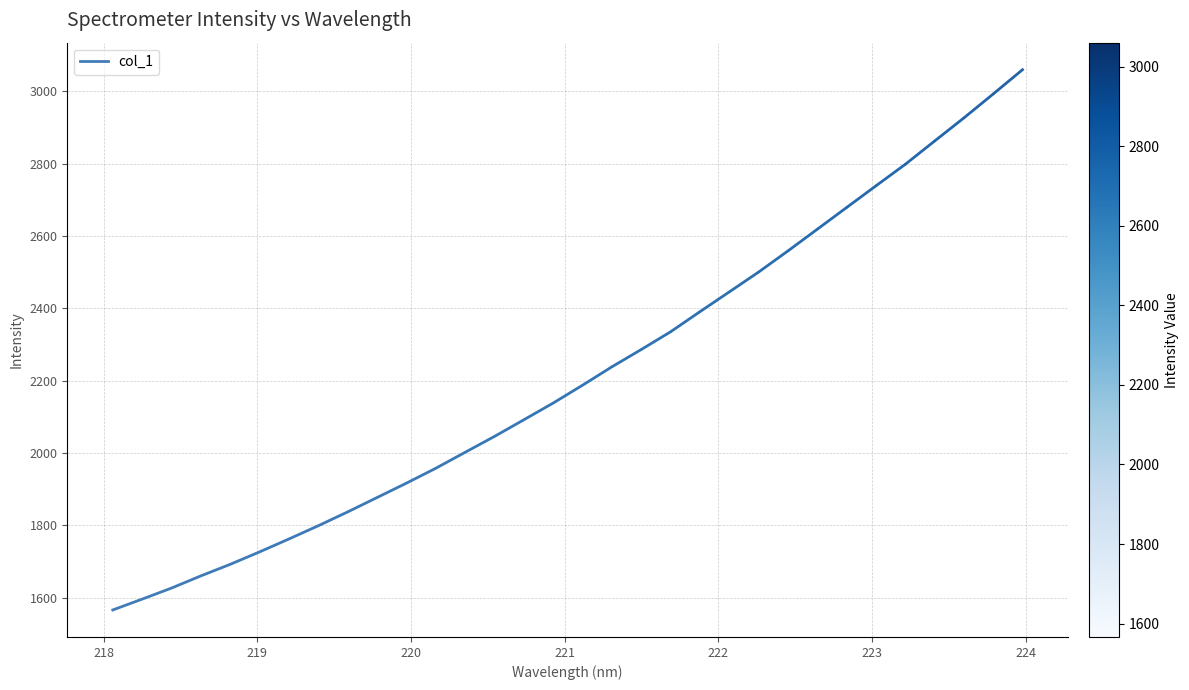

What is the smallest value displayed?

1566.4